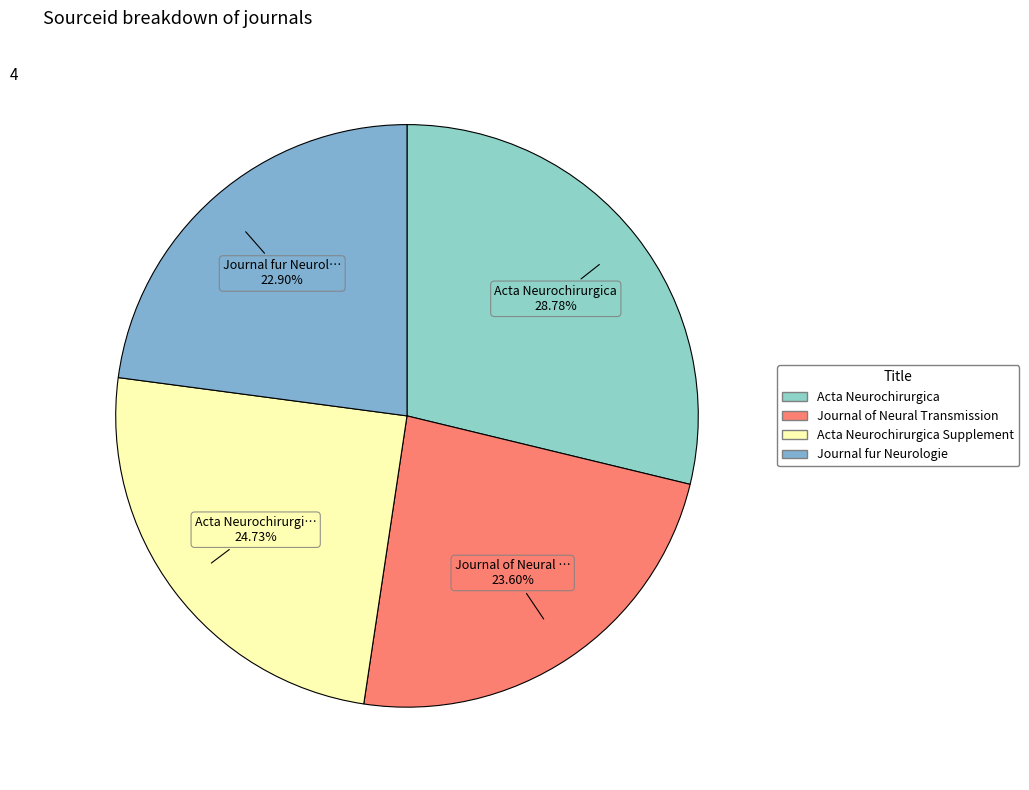

Rank the categories by value from highest to lowest.

Acta Neurochirurgica, Acta Neurochirurgica Supplement, Journal of Neural Transmission, Journal fur Neurologie